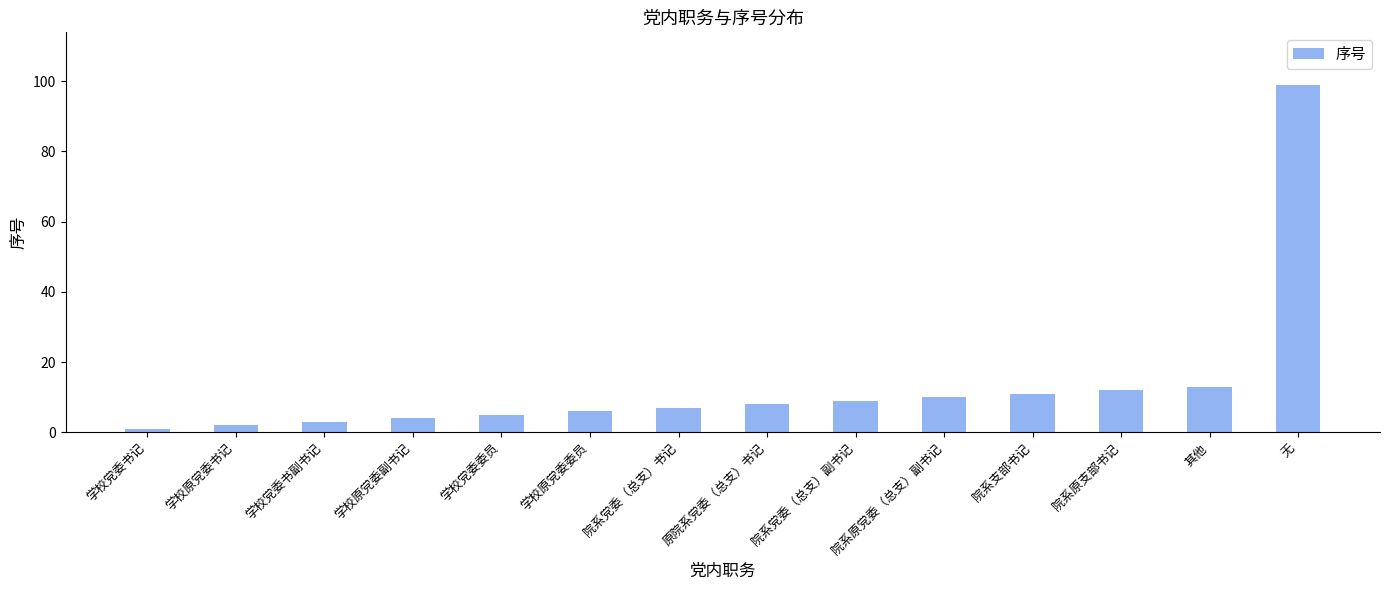

Are the bars horizontal?

No